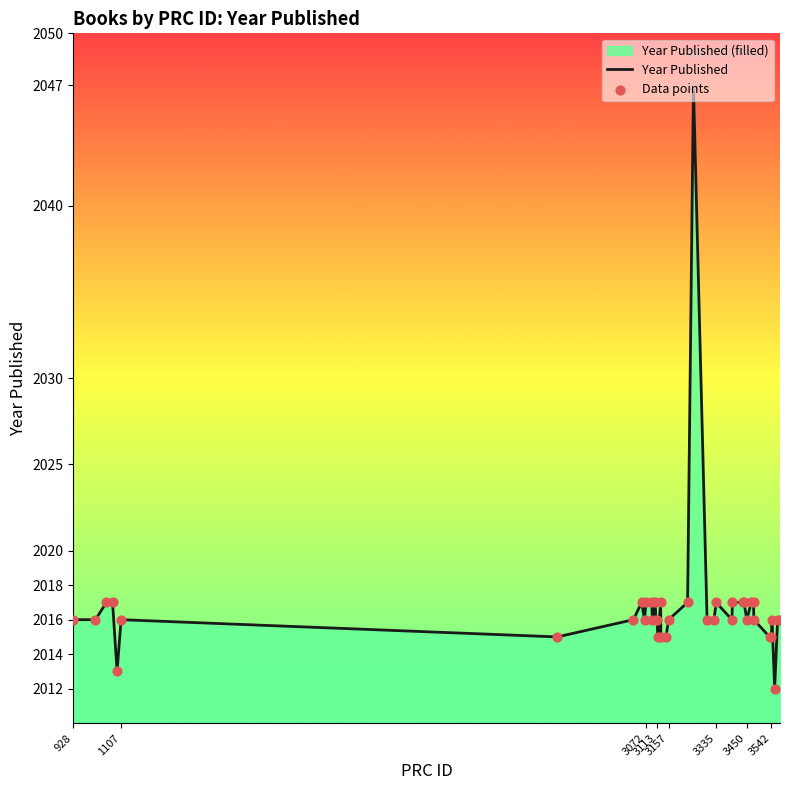

What is the difference between the maximum and minimum values?

35